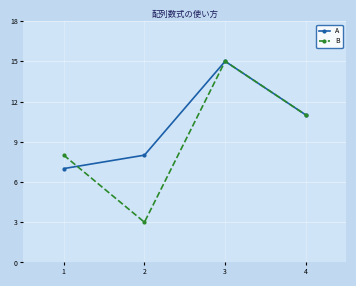

How many lines are shown in the chart?

2